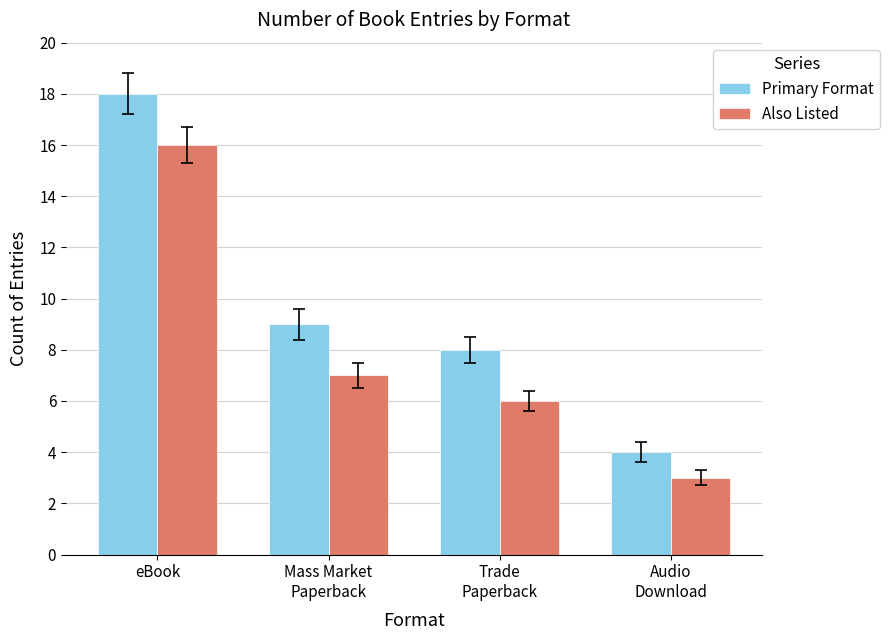

What is the sum of the Also Listed values at eBook and Mass Market
Paperback?

23